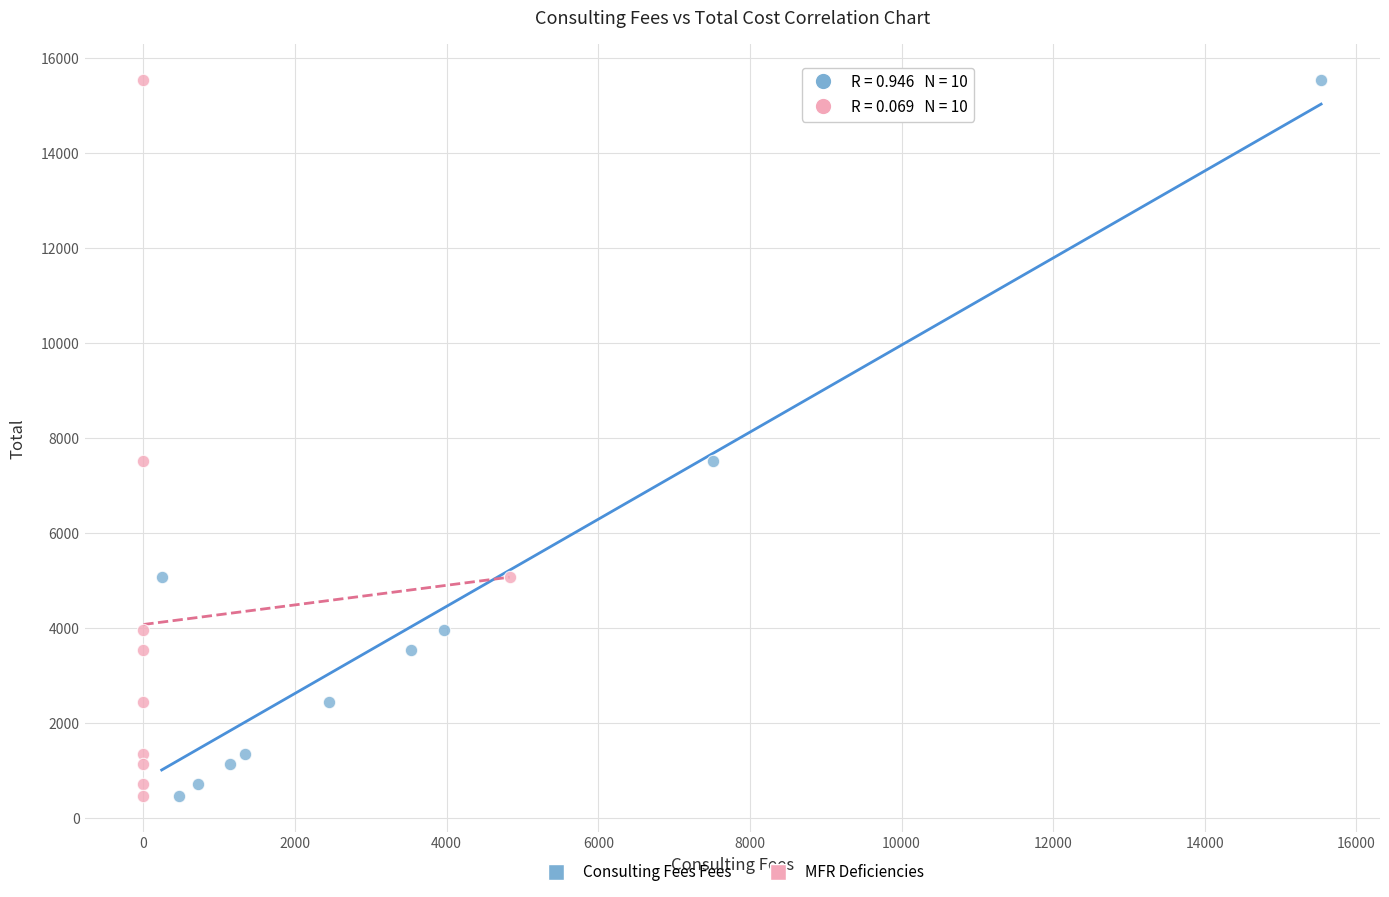

What are all the series names shown in the legend?

Consulting Fees Fees, MFR Deficiencies